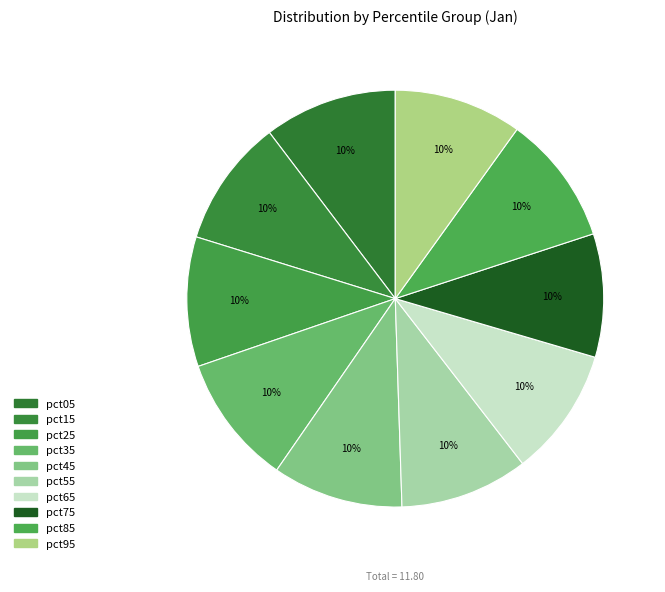

Count the number of slices in the pie.

10